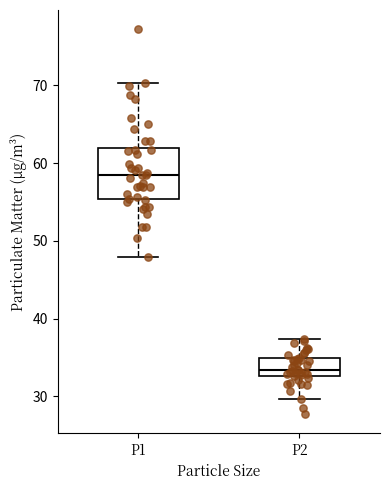

Which box's median line is the highest?

P1